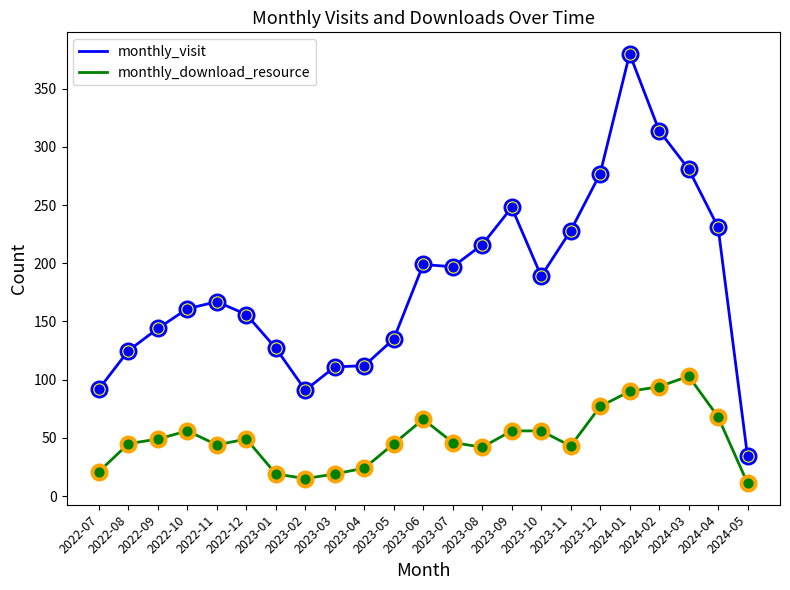

What are all the series names shown in the legend?

monthly_visit, monthly_download_resource